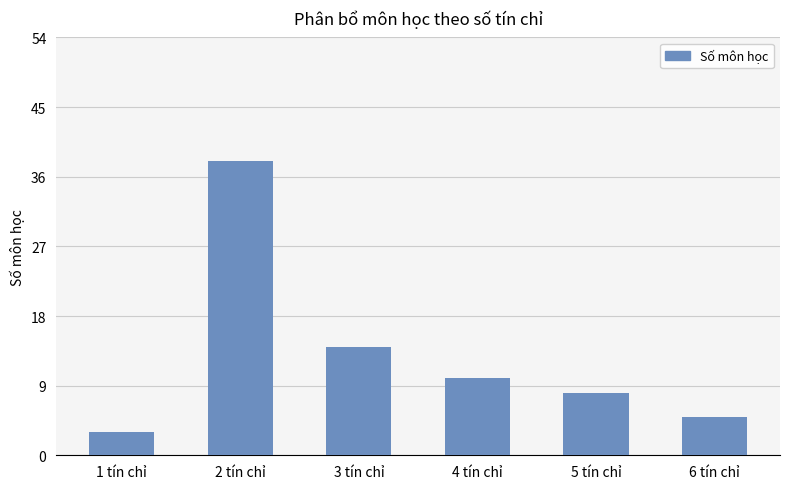

Which category has the highest value across all series?

2 tín chỉ